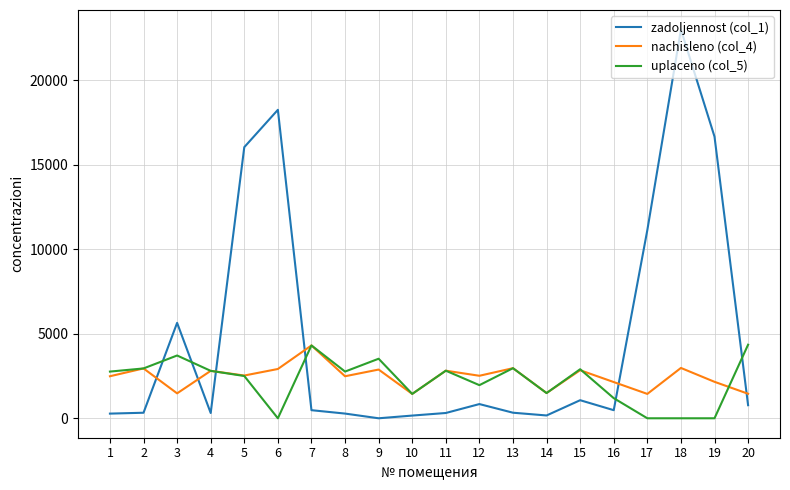

What are all the series names shown in the legend?

zadoljennost (col_1), nachisleno (col_4), uplaceno (col_5)